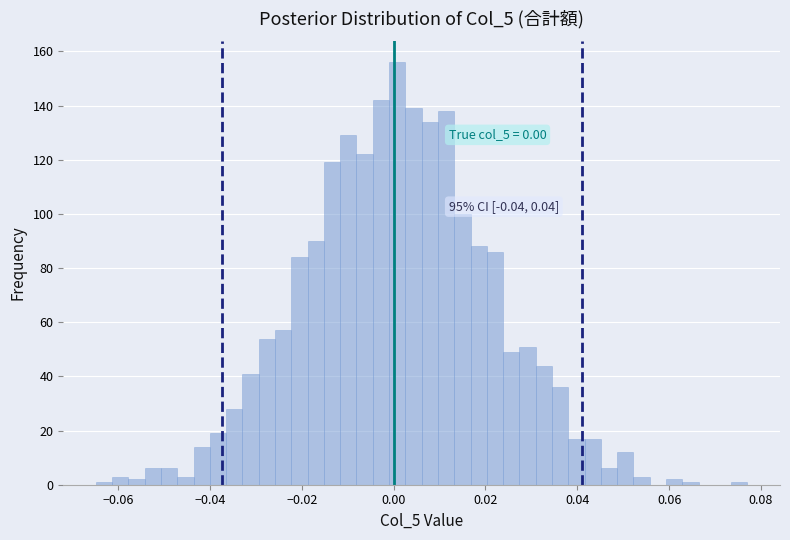

Read against the x-axis, roughly where is the centre of the tallest bar?

0.000